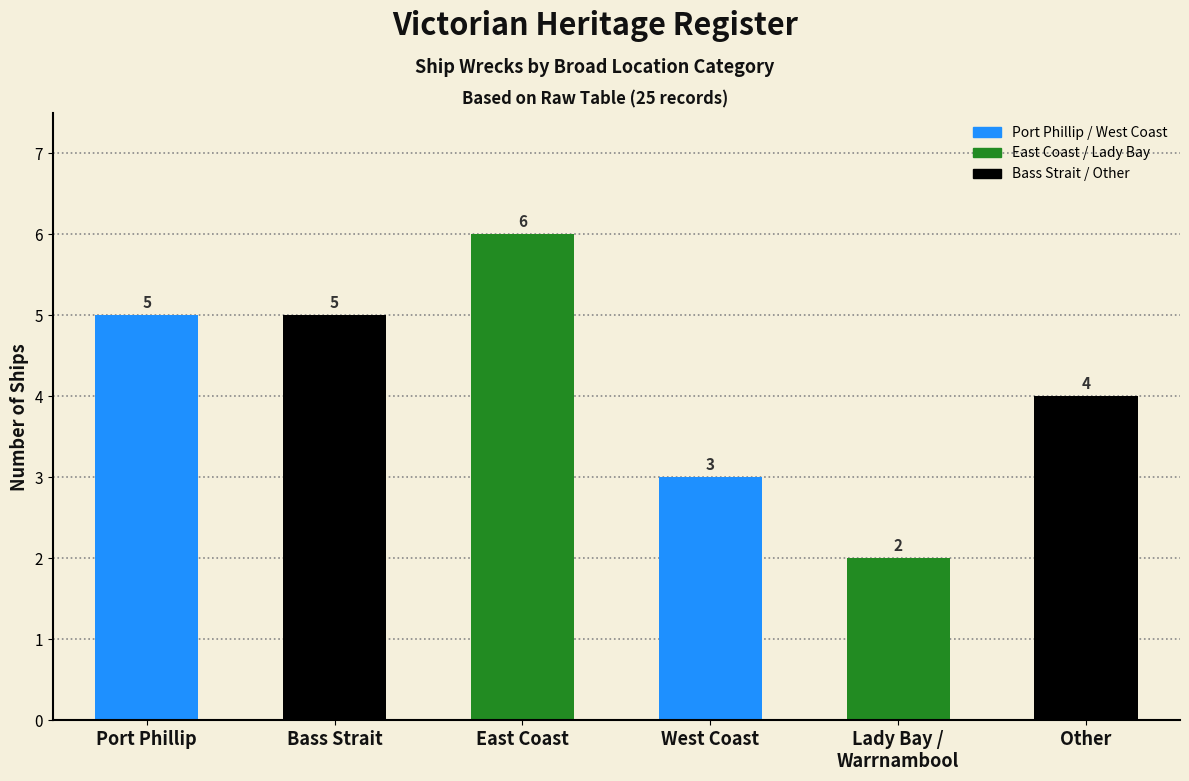

What is the difference between the maximum and minimum values?

4